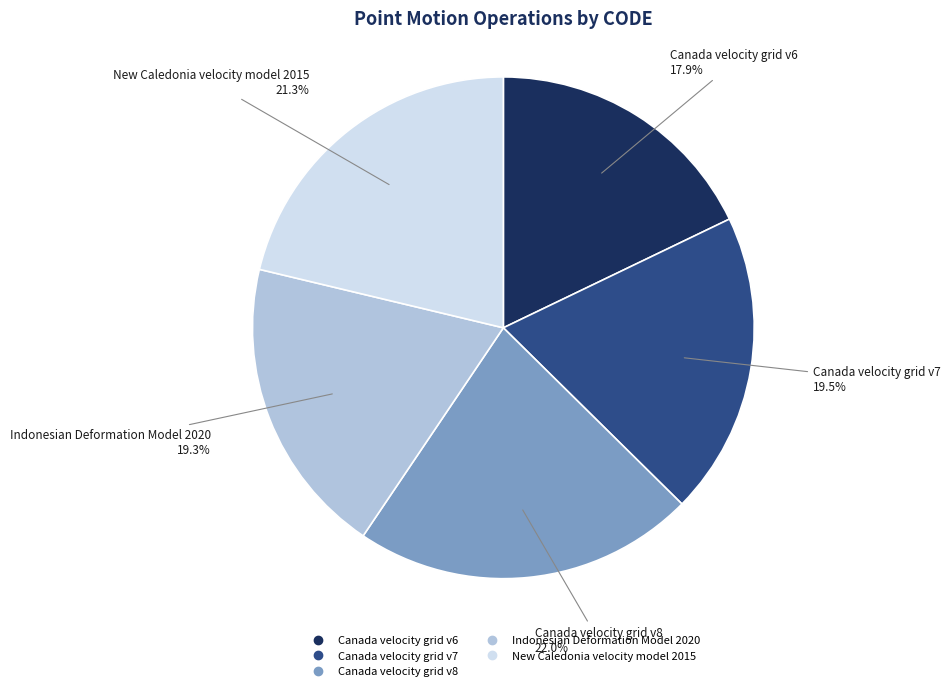

The Canada velocity grid v8 slice represents 15% of the pie. True or false?

False